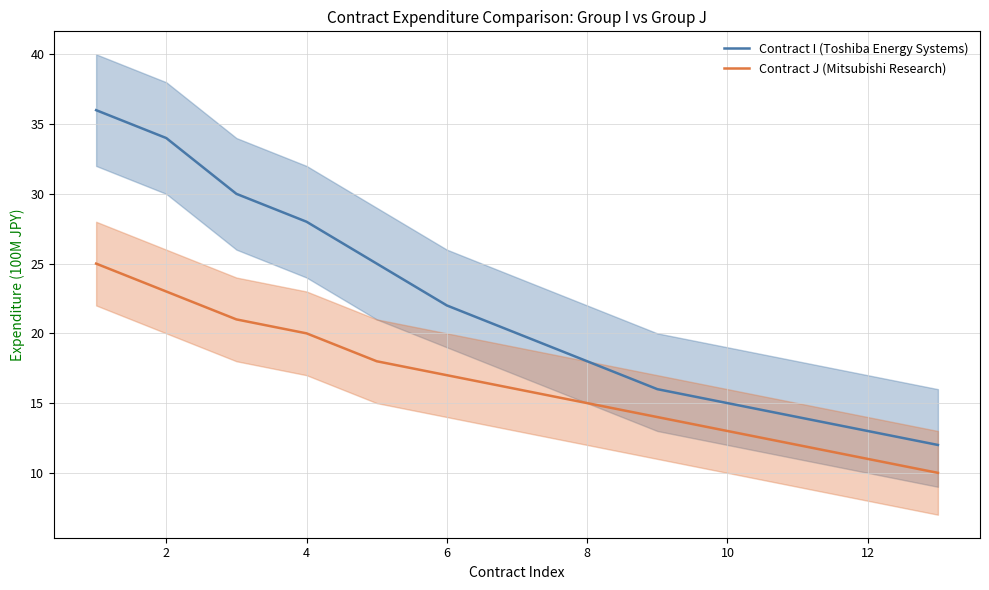

Which series has the widest spread of values?

Contract I (Toshiba Energy Systems)